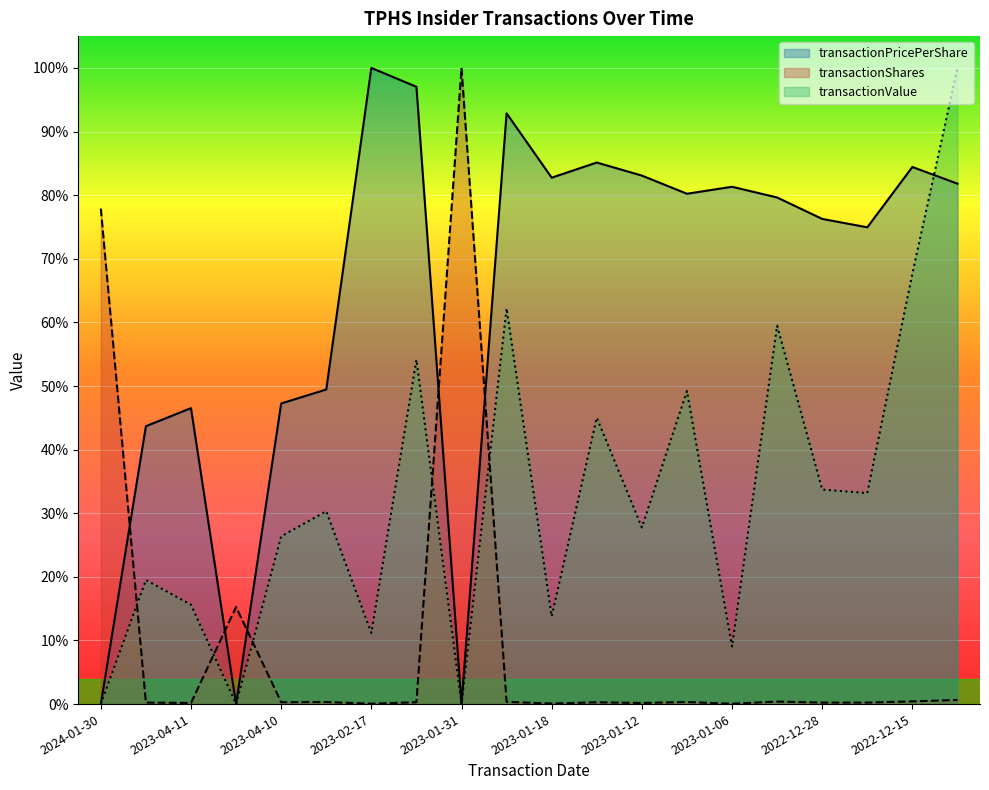

Which series changed the most between 2023-02-17 and 2023-01-31?

transactionPricePerShare